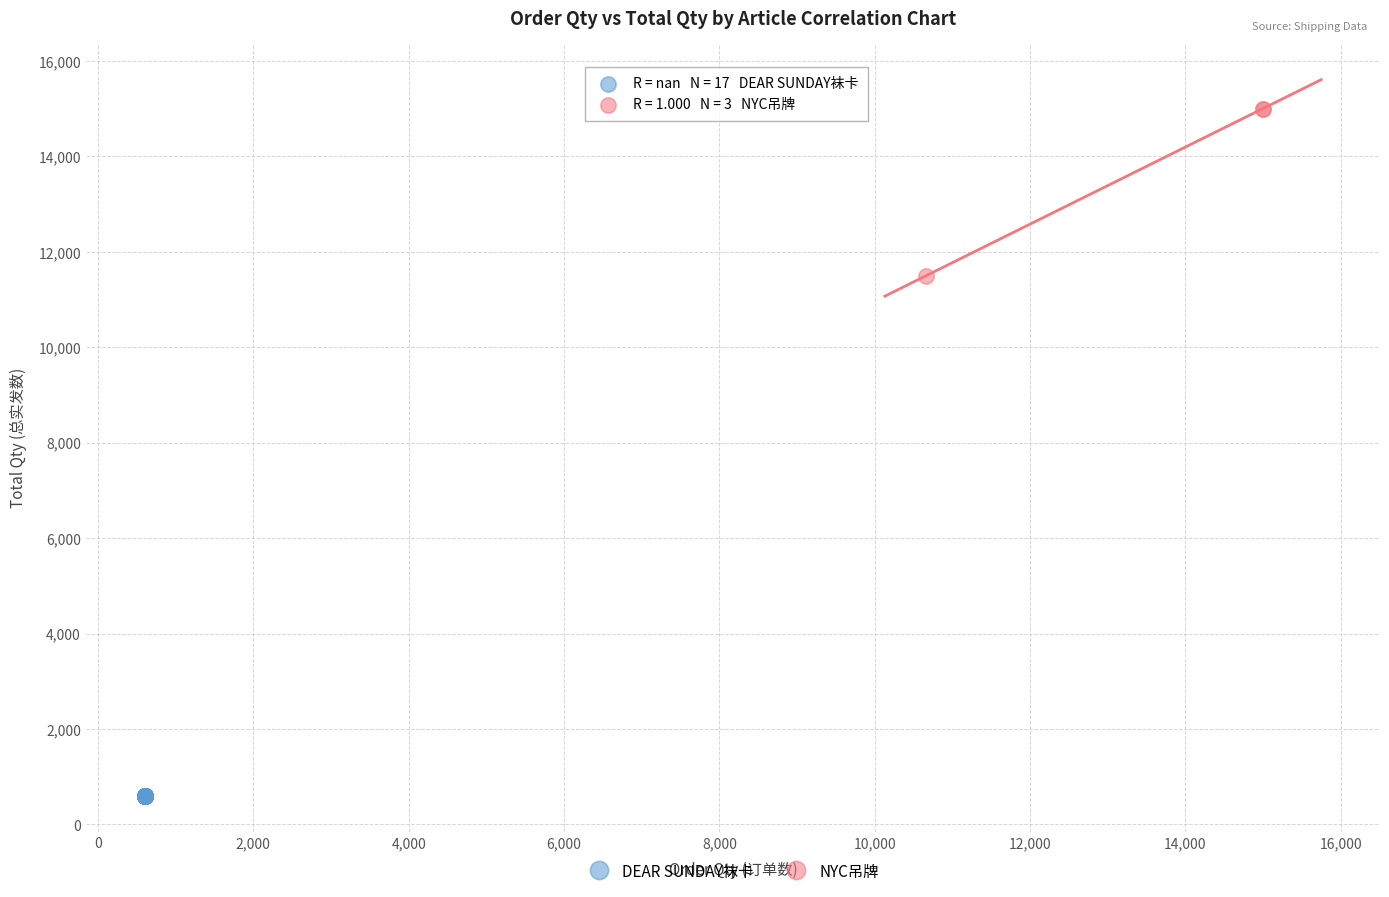

Which series reaches the minimum Y coordinate?

DEAR SUNDAY袜卡